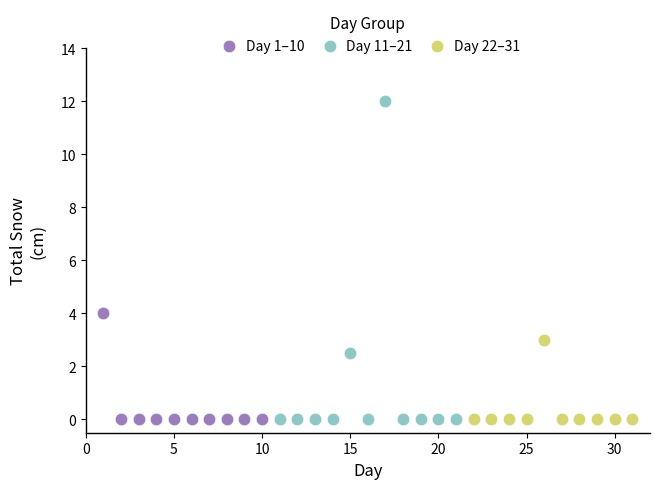

Which series contains the highest Y value?

Day 11–21